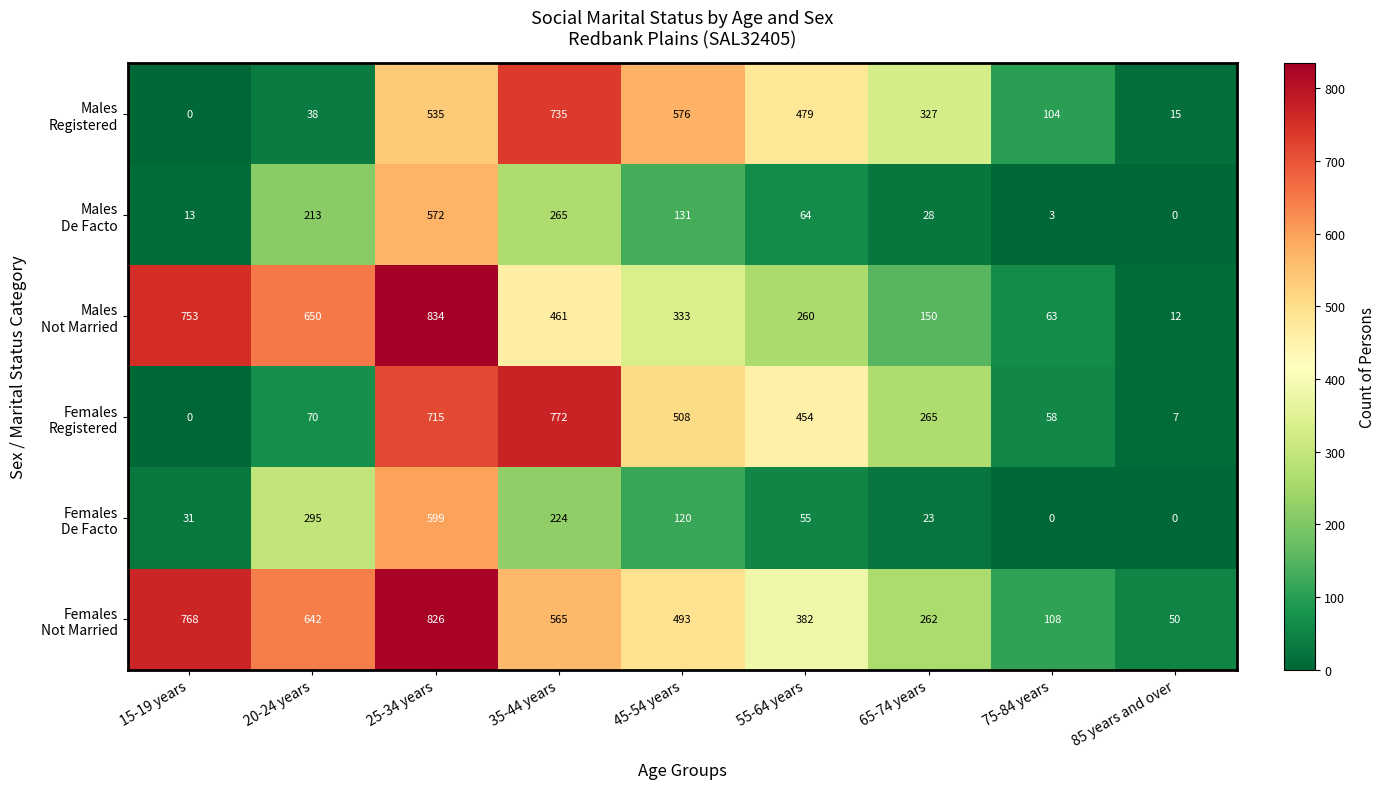

At which category is the sum across all series the highest?

25-34 years